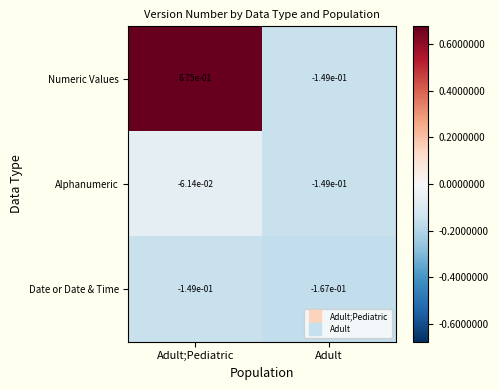

Which category has the lowest value in the Date or Date & Time series?

Adult